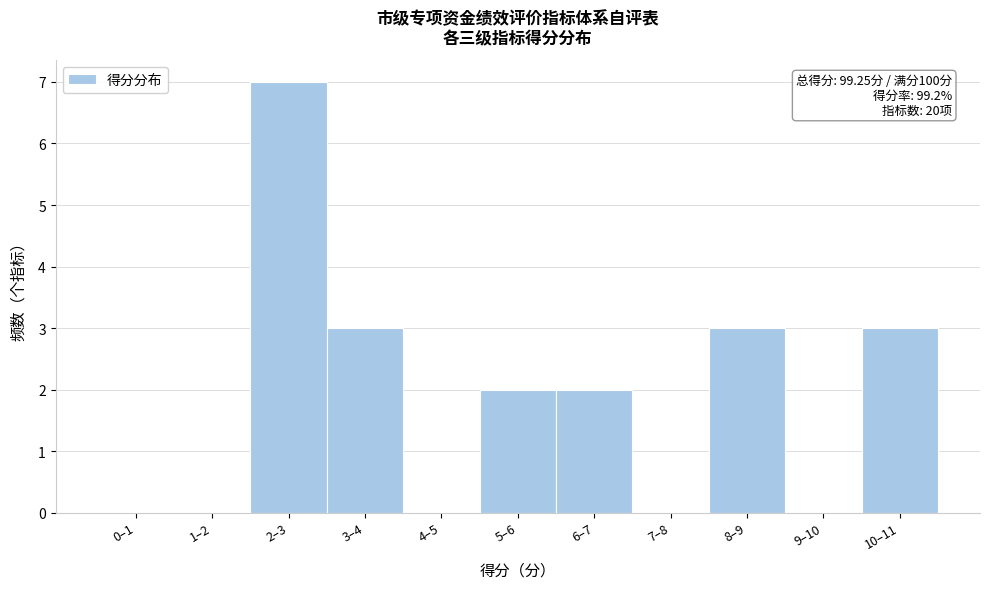

Reading left to right, what are all the values shown in this chart?

0–1=0	1–2=0	2–3=7	3–4=3	4–5=0	5–6=2	6–7=2	7–8=0	8–9=3	9–10=0	10–11=3